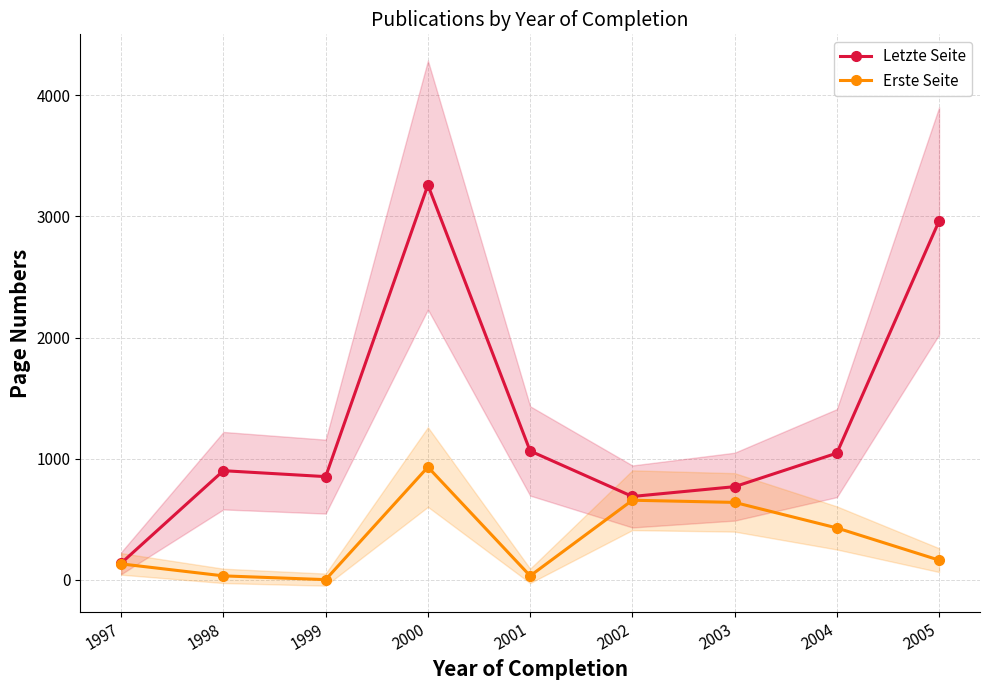

True or false: Erste Seite has more than 0 points higher than both neighbors.

True